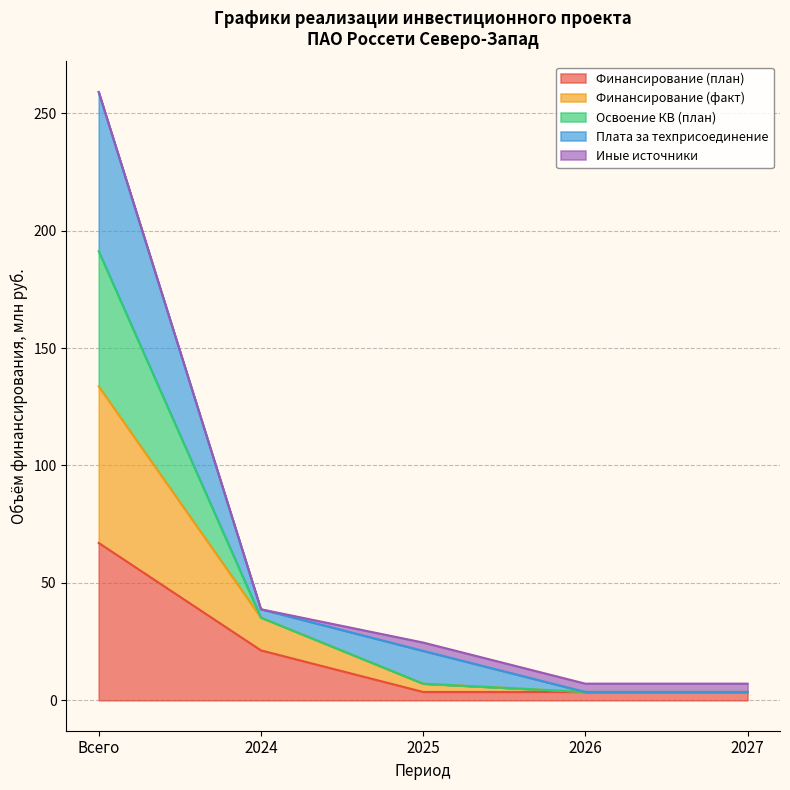

Which has a higher value, 2026 or 2025?

2026